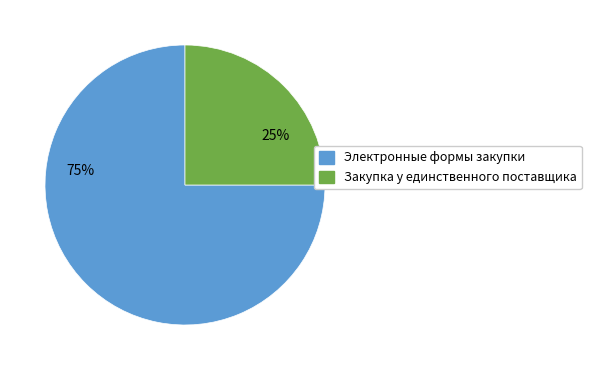

Does any single category account for the majority?

Yes